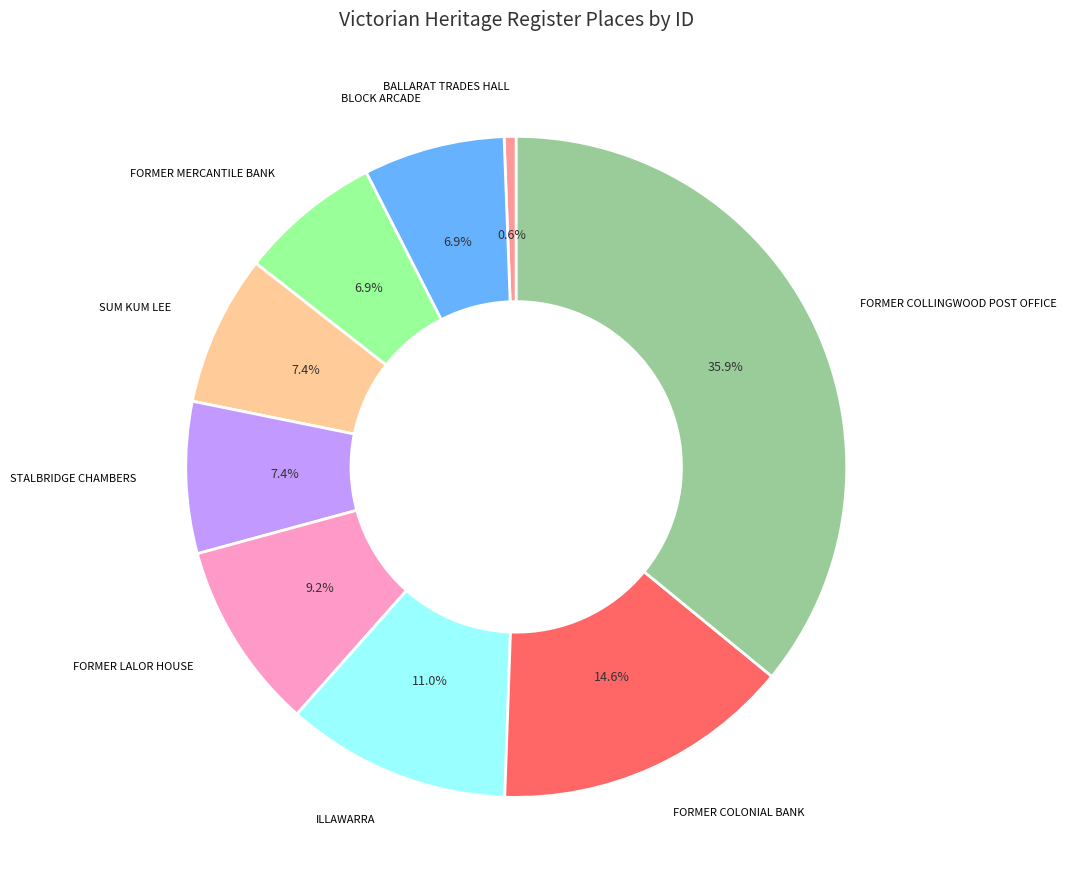

What portion of the pie excludes FORMER COLONIAL BANK?

85.4%